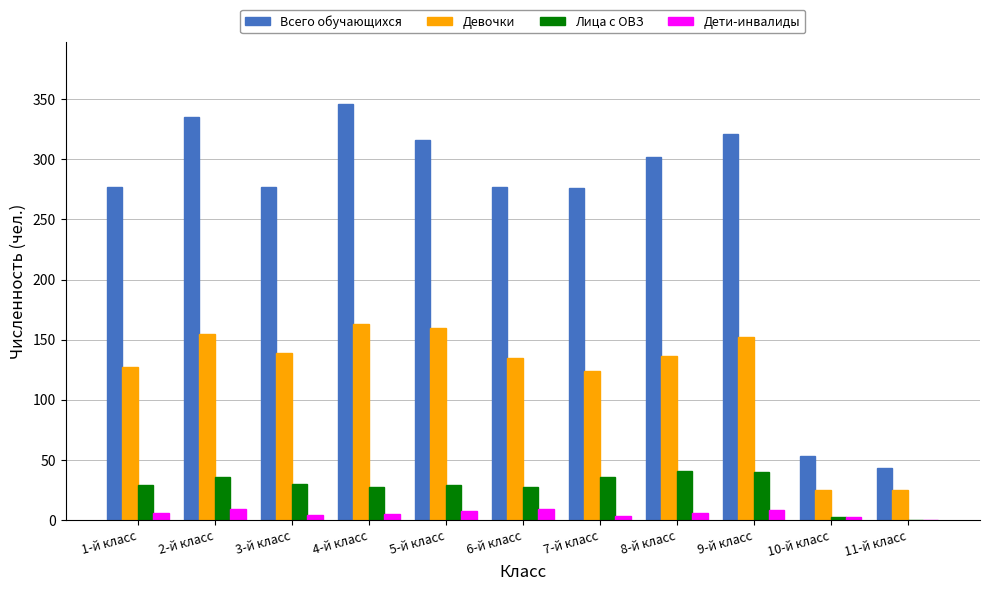

Which series has the largest total across all categories?

Всего обучающихся